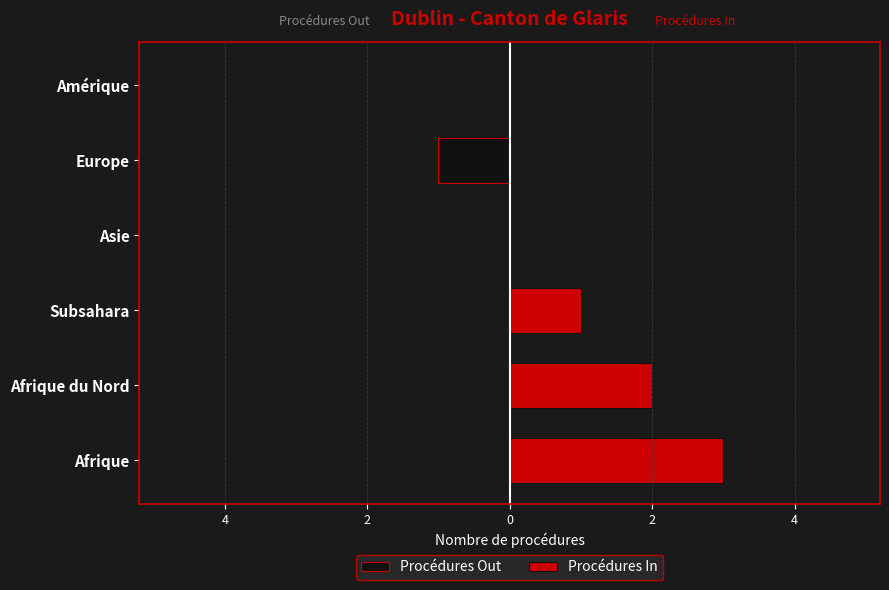

What is the value of the Procédures In bar at the 1st from the left?

3